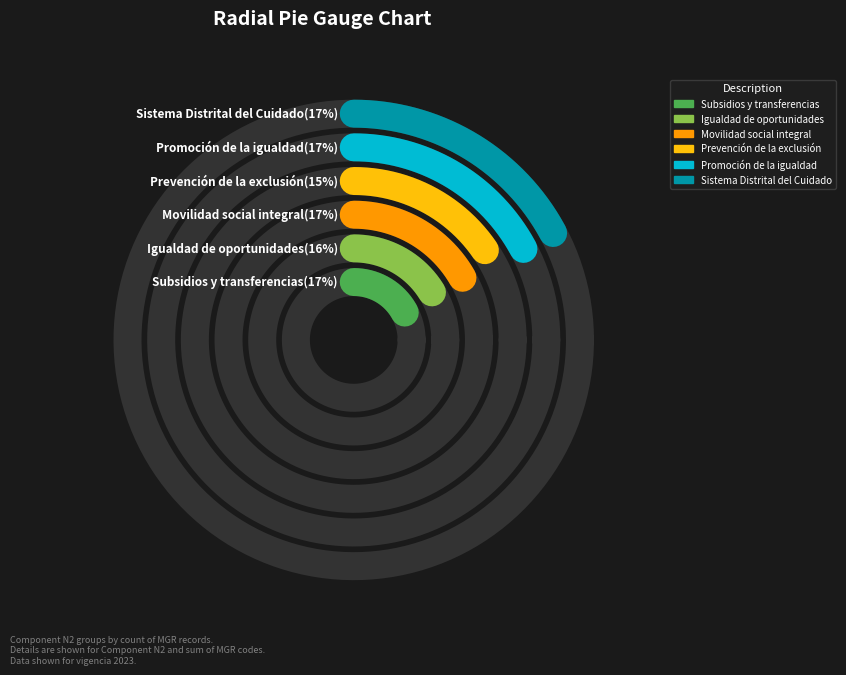

What is the ratio of the value at Prevención de la exclusión por razones to the value at Movilidad social integral?

0.9